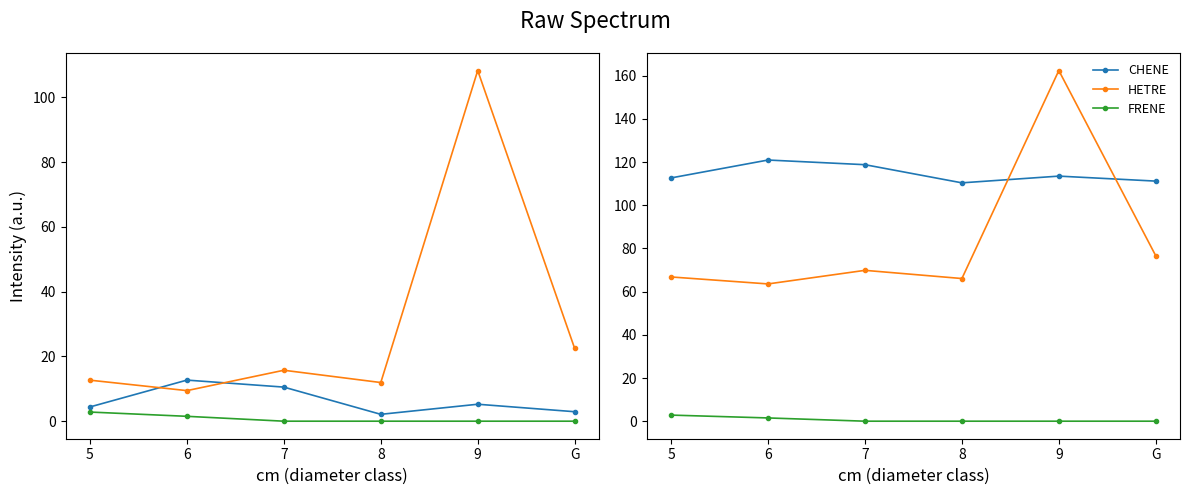

What position from the left is 5?

1